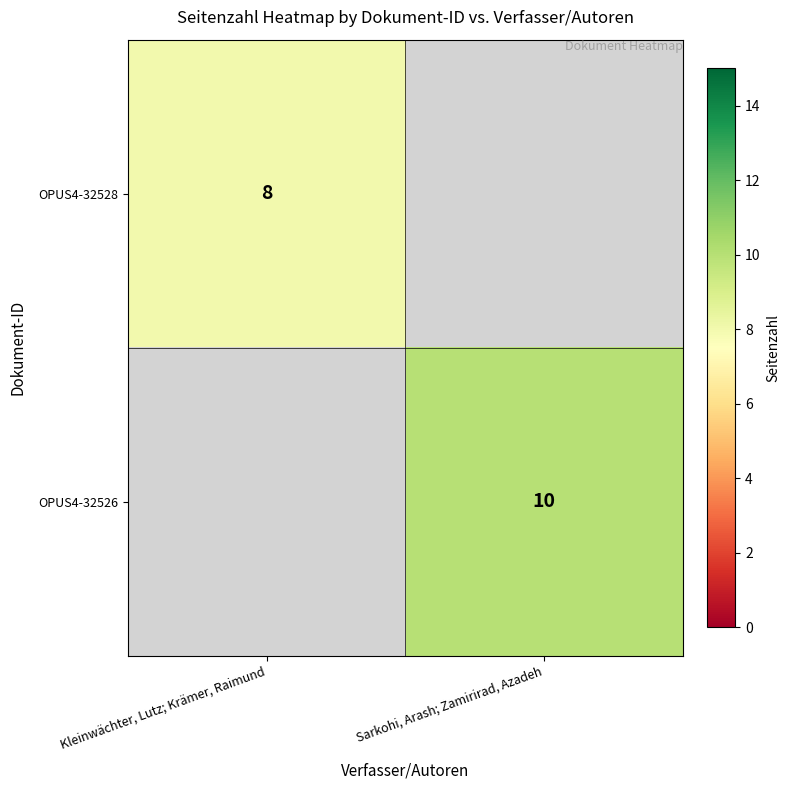

The OPUS4-32528 series shows 8 at Kleinwächter, Lutz; Krämer, Raimund. True or false?

True